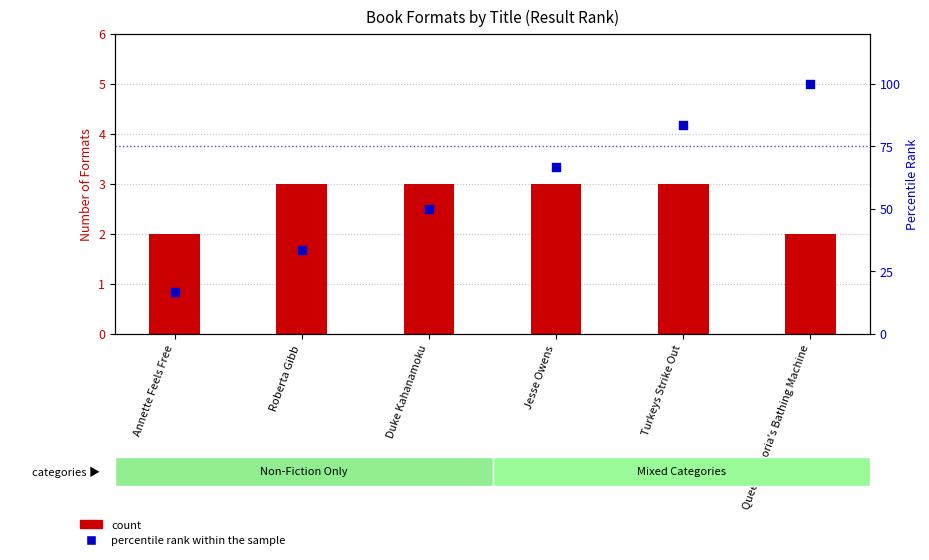

At how many categories does at least one series exceed 24?

5